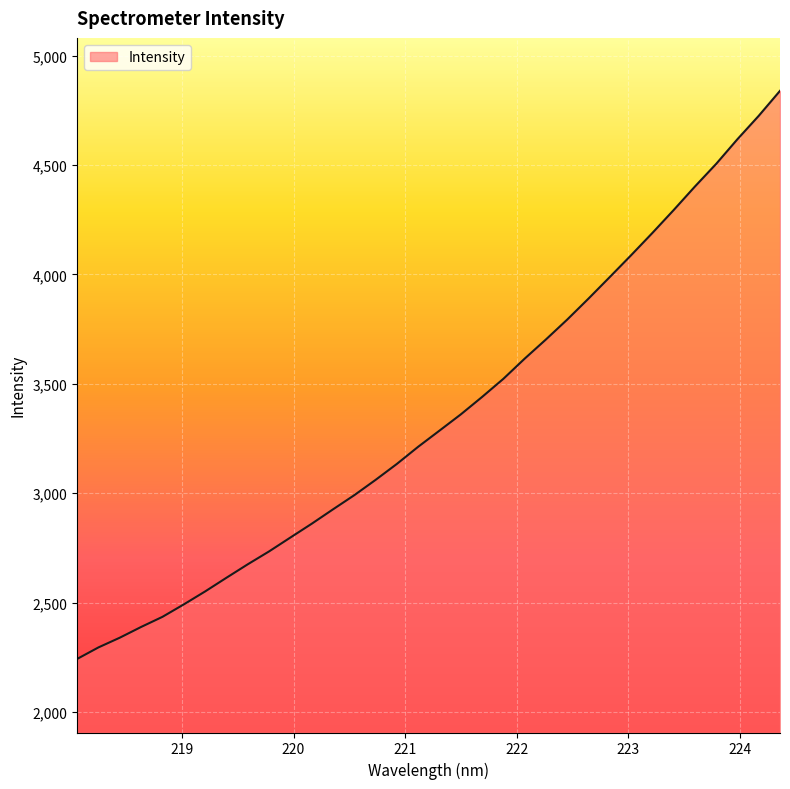

What is the sum of all values?

113994.8